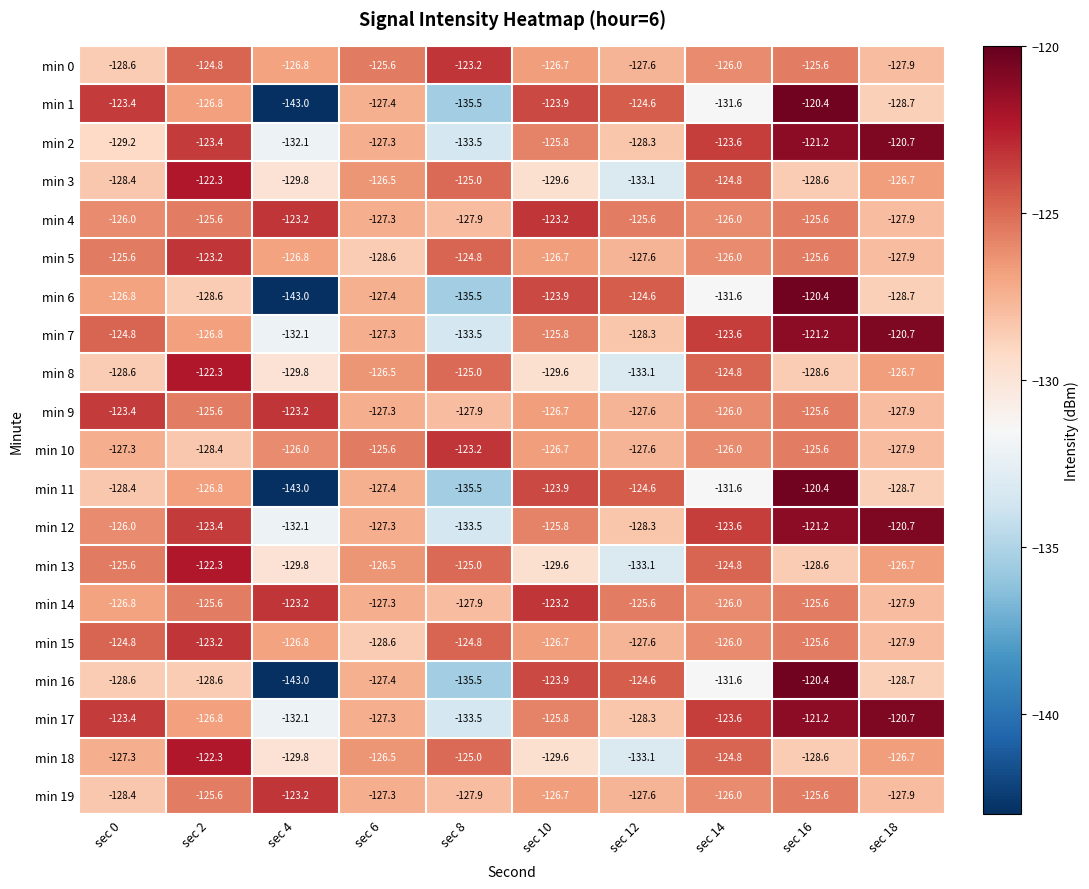

Is the value of min 16 at sec 2 greater than the value of min 18 at sec 6?

No